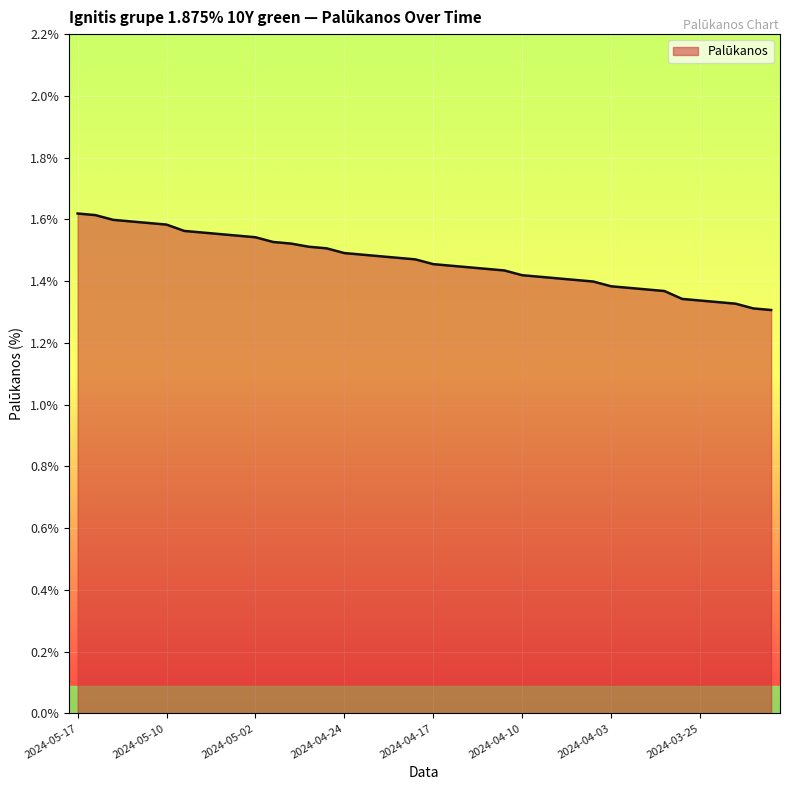

Does the chart display data point markers on the line(s)?

No